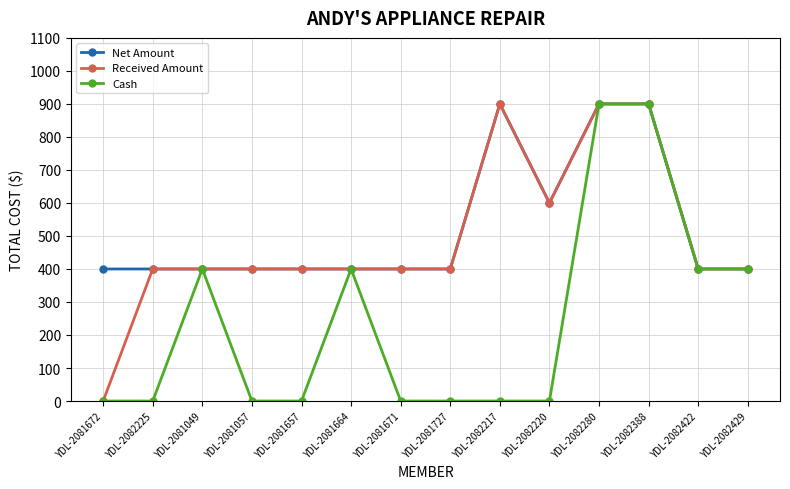

What is the difference between the Received Amount values at YDL-2082280 and YDL-2081672?

900